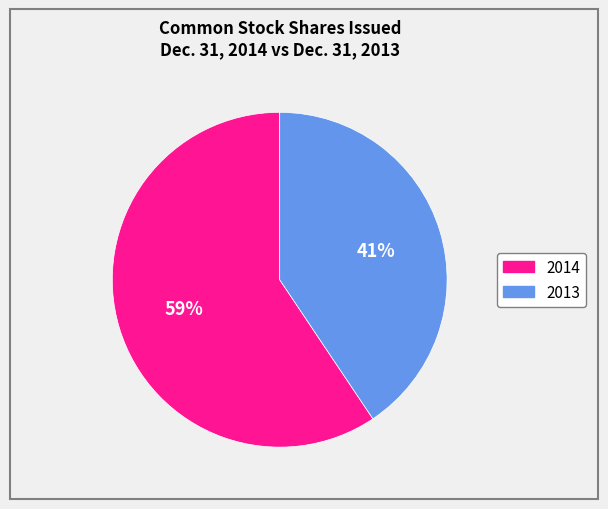

Does any single category account for the majority?

Yes